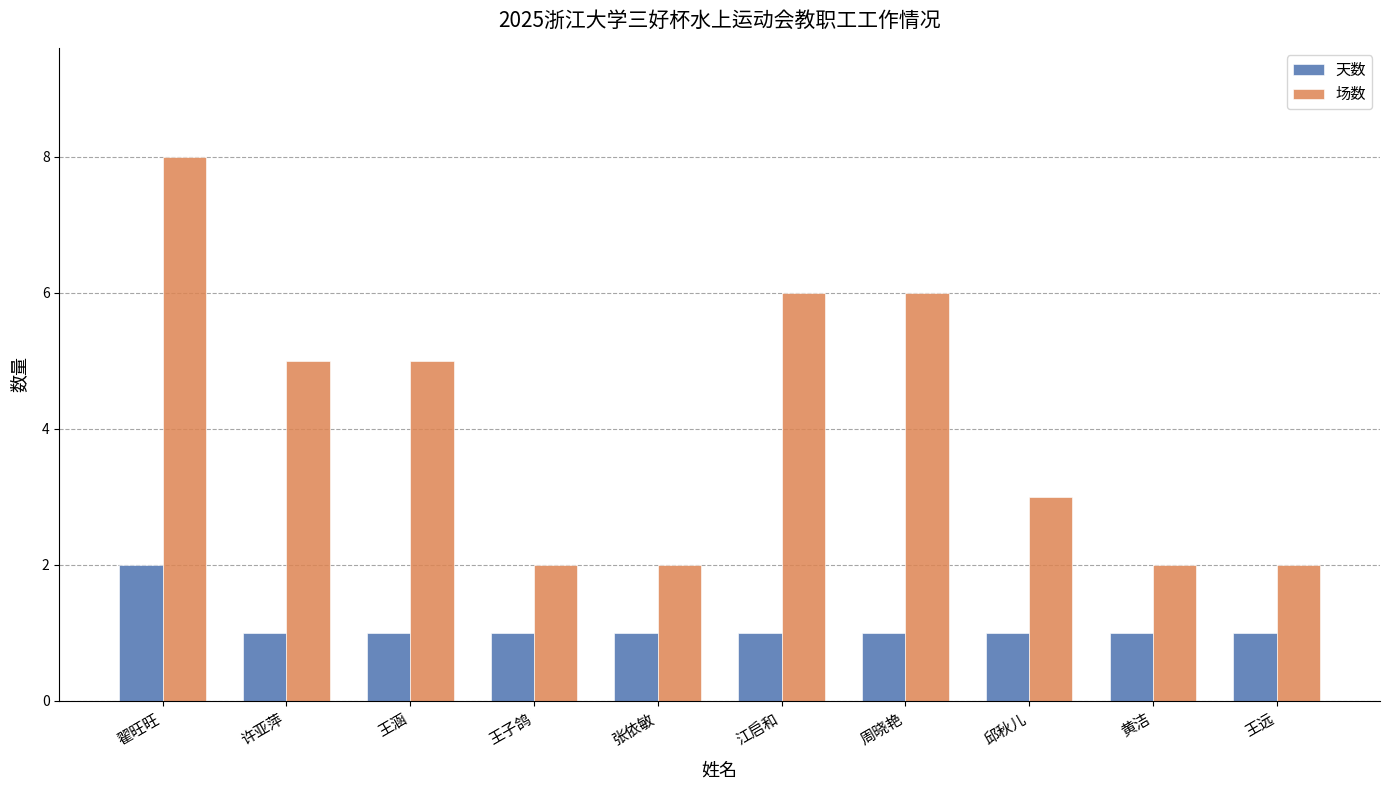

Reading left to right, what are all the values shown in this chart?

天数: 翟旺旺=2	许亚萍=1	王涵=1	王子鸽=1	张依敏=1	江启和=1	周晓艳=1	邱秋儿=1	黄洁=1	王远=1
场数: 翟旺旺=8	许亚萍=5	王涵=5	王子鸽=2	张依敏=2	江启和=6	周晓艳=6	邱秋儿=3	黄洁=2	王远=2